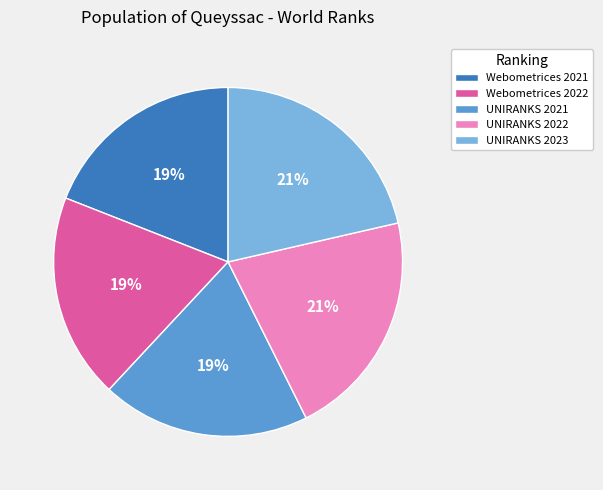

Is UNIRANKS 2022 the majority of the pie?

No